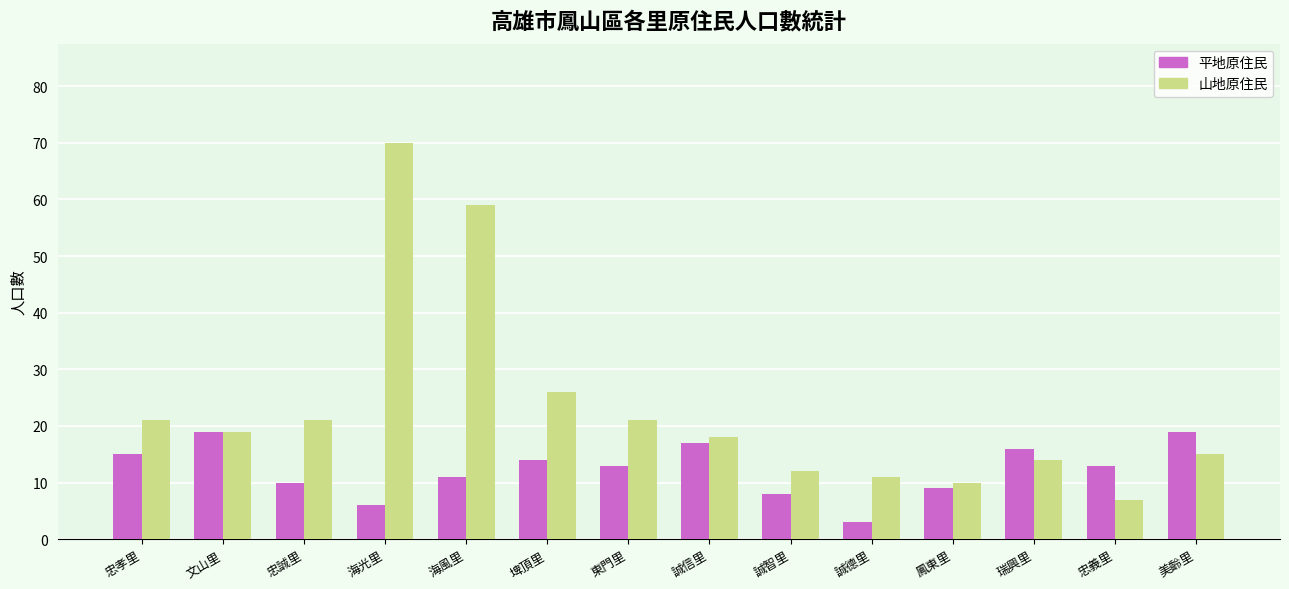

Reading left to right, what are all the values shown in this chart?

平地原住民: 15	19	10	6	11	14	13	17	8	3	9	16	13	19
山地原住民: 21	19	21	70	59	26	21	18	12	11	10	14	7	15